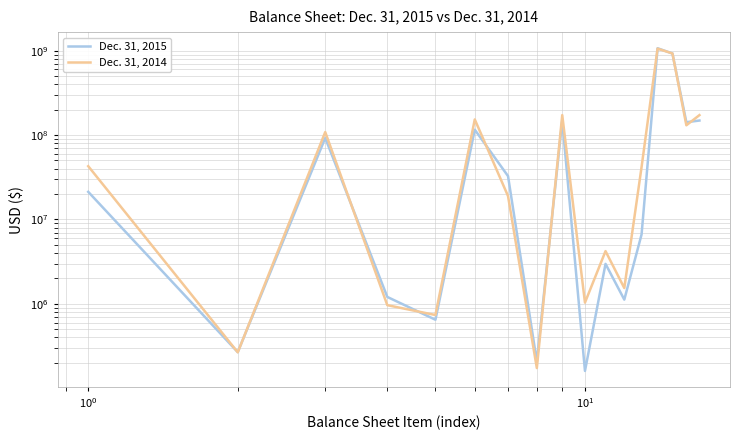

Count the number of data series in this chart.

2